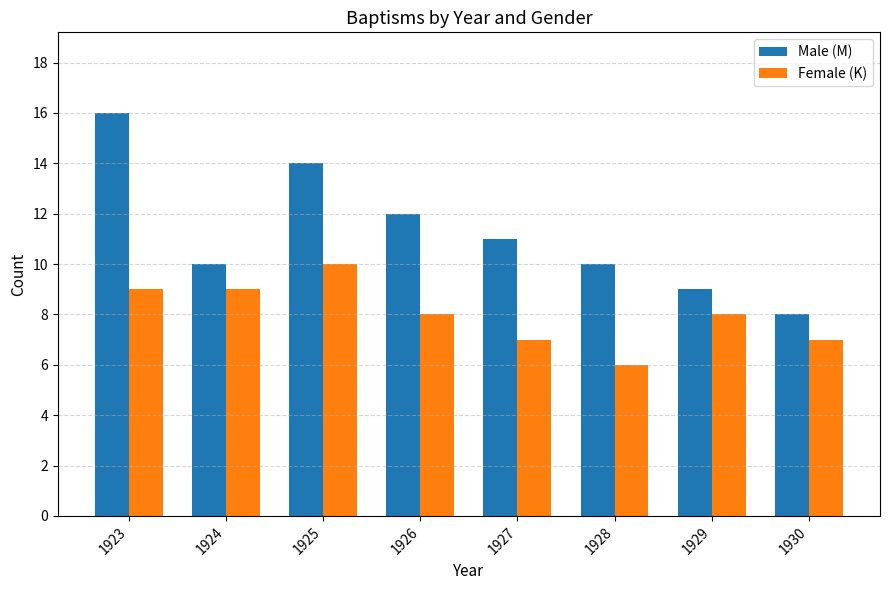

List the series in order of their overall mean, lowest first.

Female (K), Male (M)